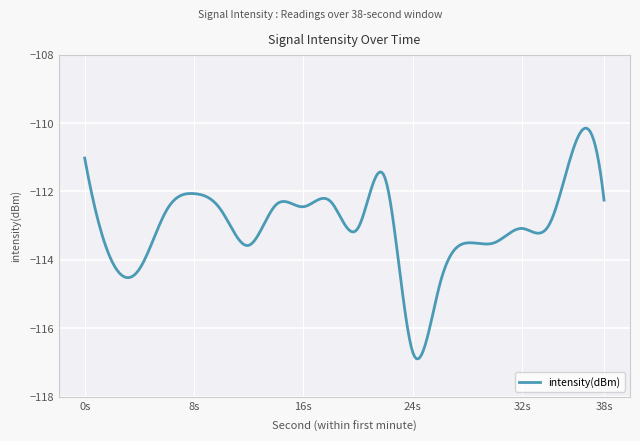

What is the greatest value displayed?

-110.2